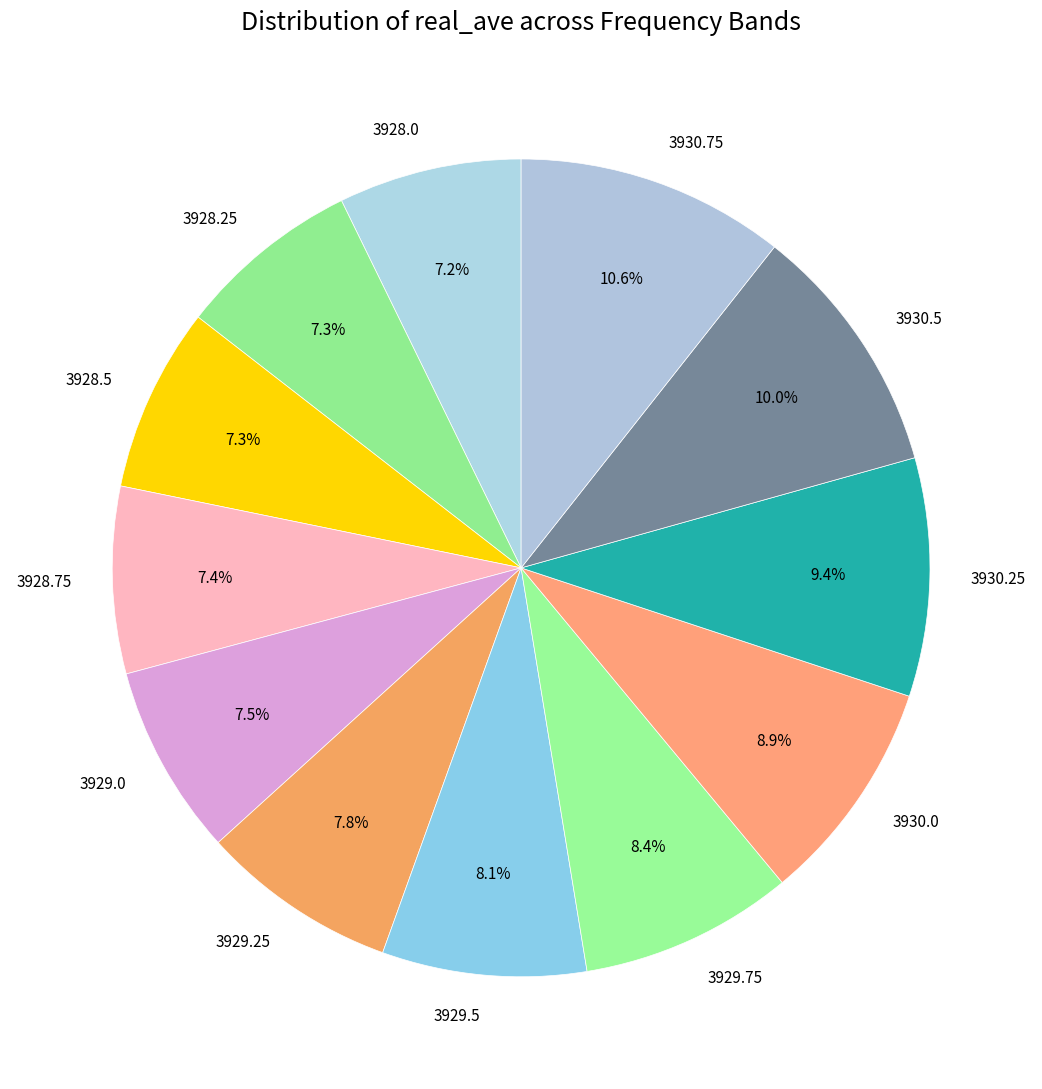

Is the sum of 3930.0 and 3929.5 greater than half?

No